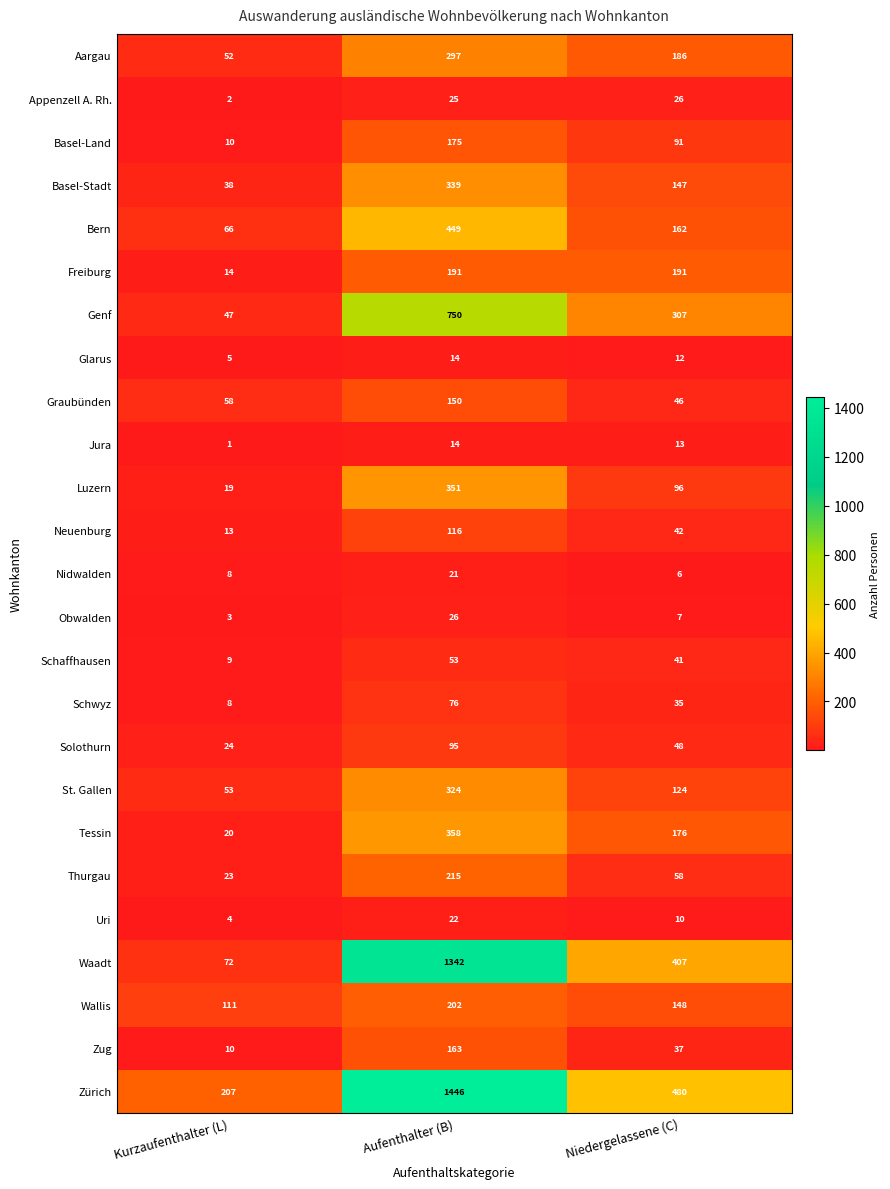

Rank the categories by Bern value from highest to lowest.

Aufenthalter (B), Niedergelassene (C), Kurzaufenthalter (L)